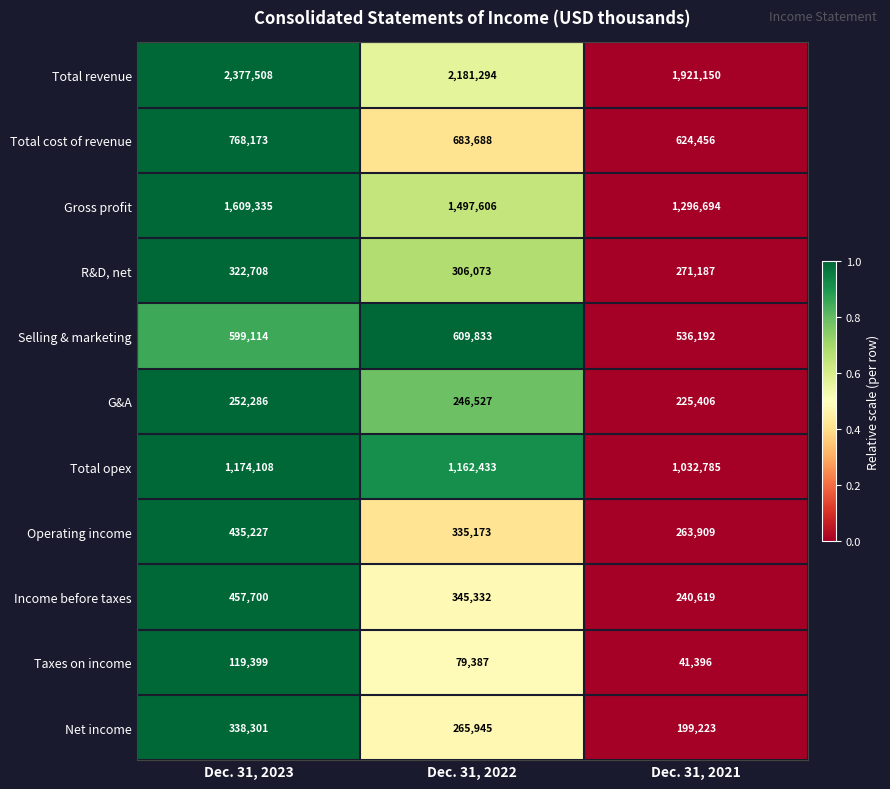

At which label does Gross profit reach its peak?

Dec. 31, 2023